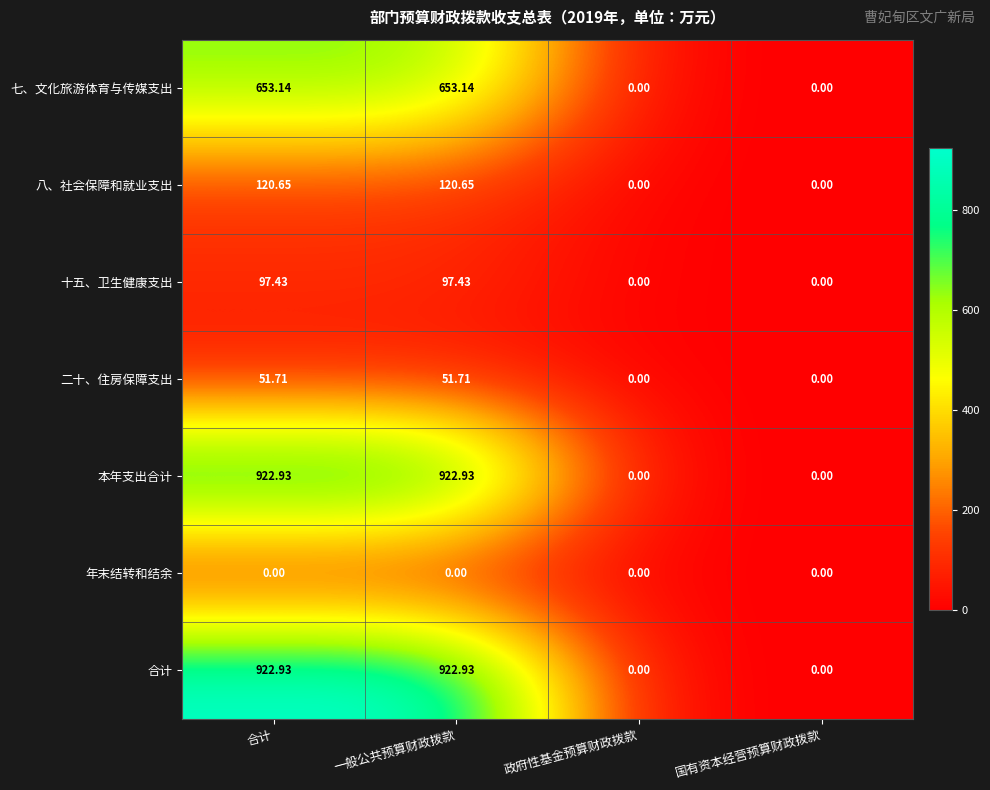

At which label does 本年支出合计 first exceed 922?

合计